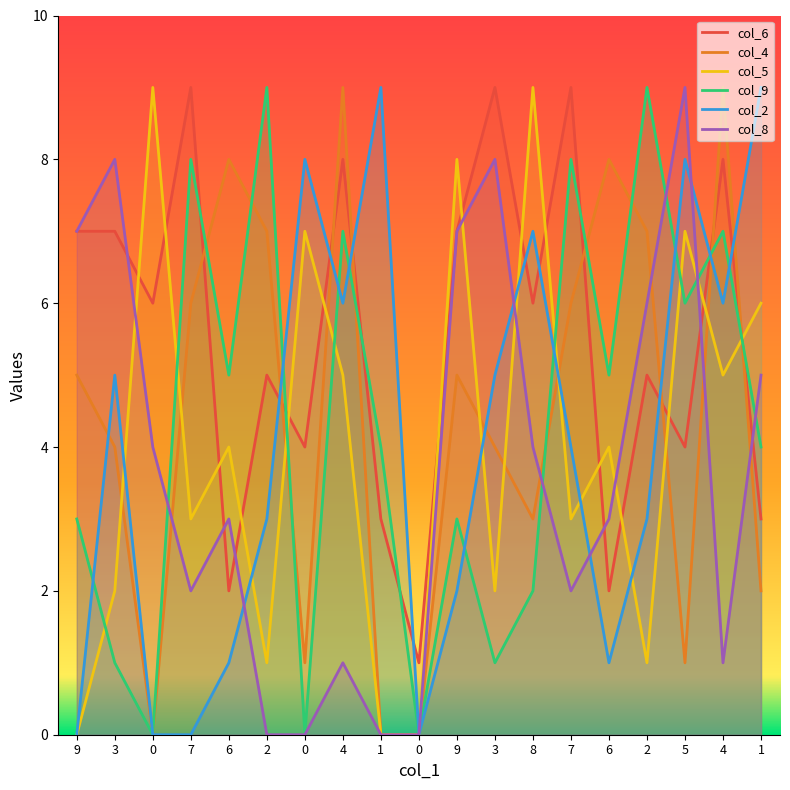

Between 2 and 6, which series saw the biggest shift?

col_9